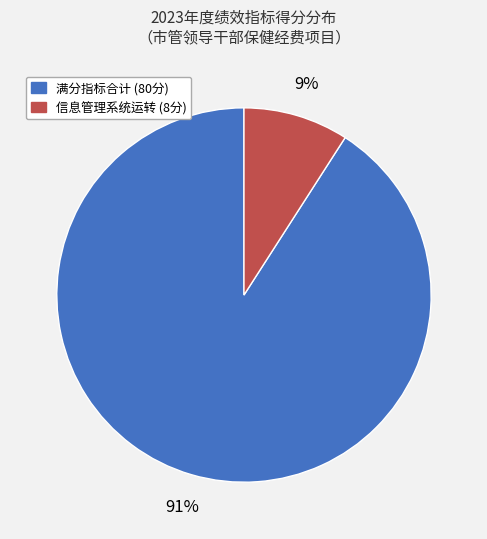

To the nearest percent, what is the average slice percentage?

50%